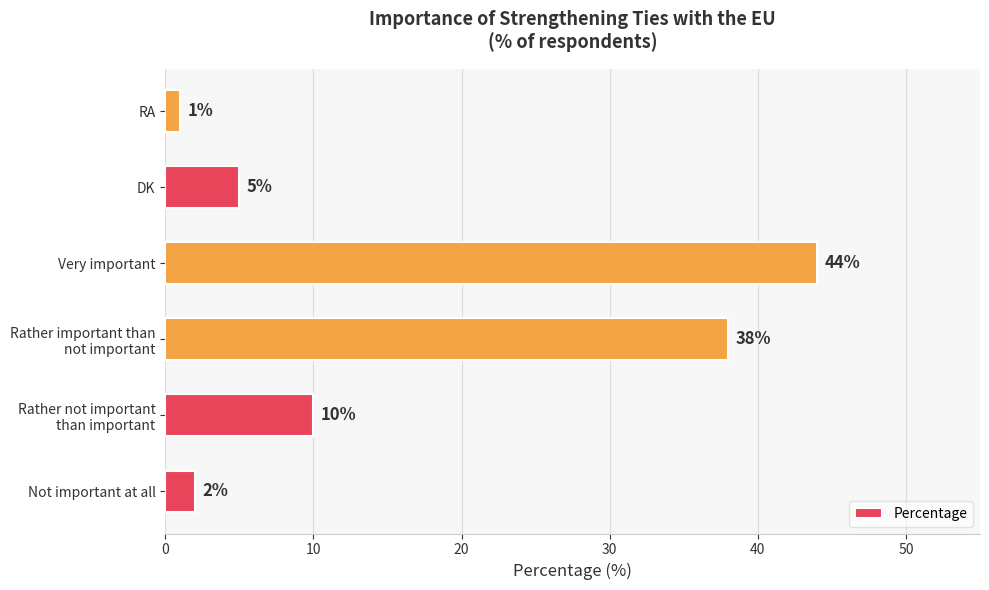

What is the greatest value displayed?

44